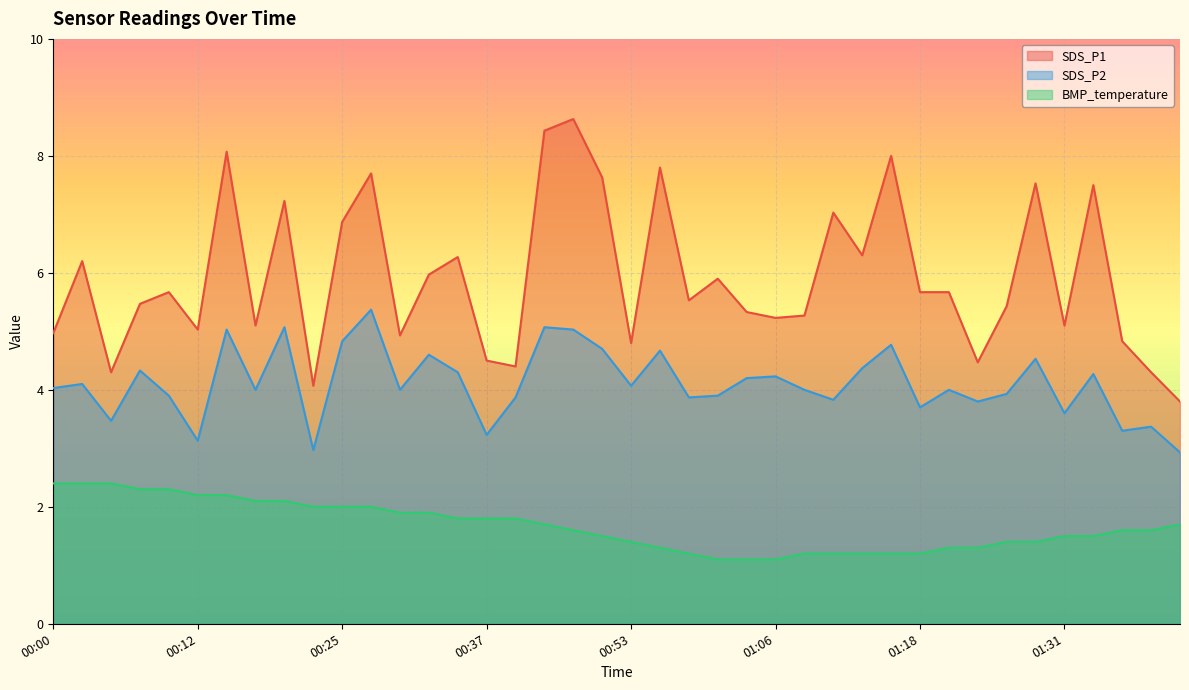

Which category has the lowest value in the SDS_P2 series?

01:41